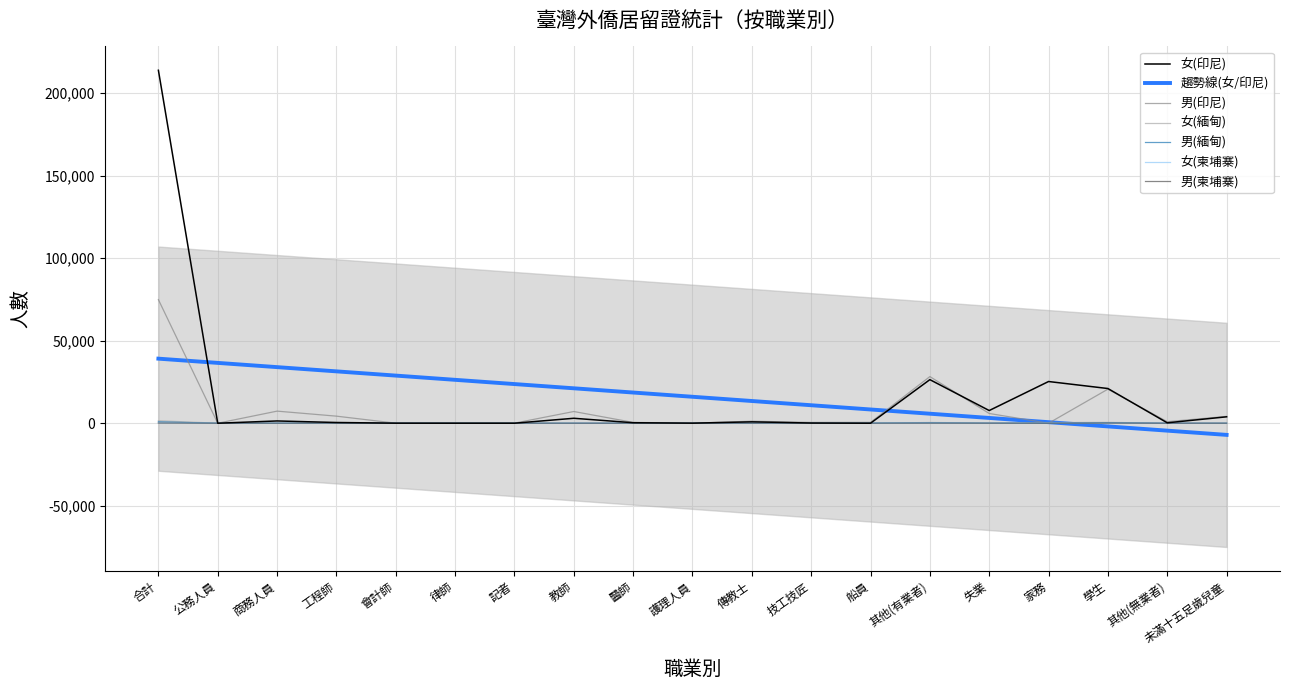

What is the label of the 17th point from the left?

學生